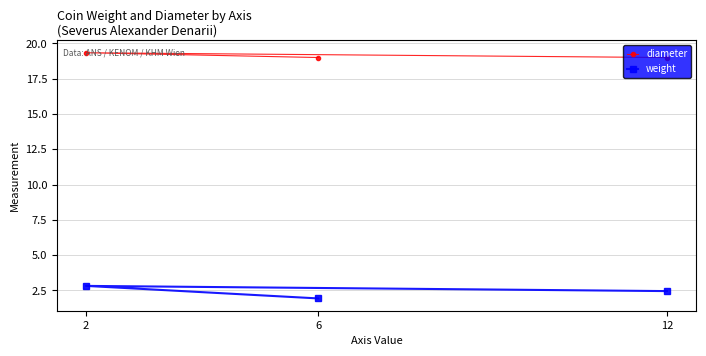

Is it true that weight equals 4.0 at 12?

False